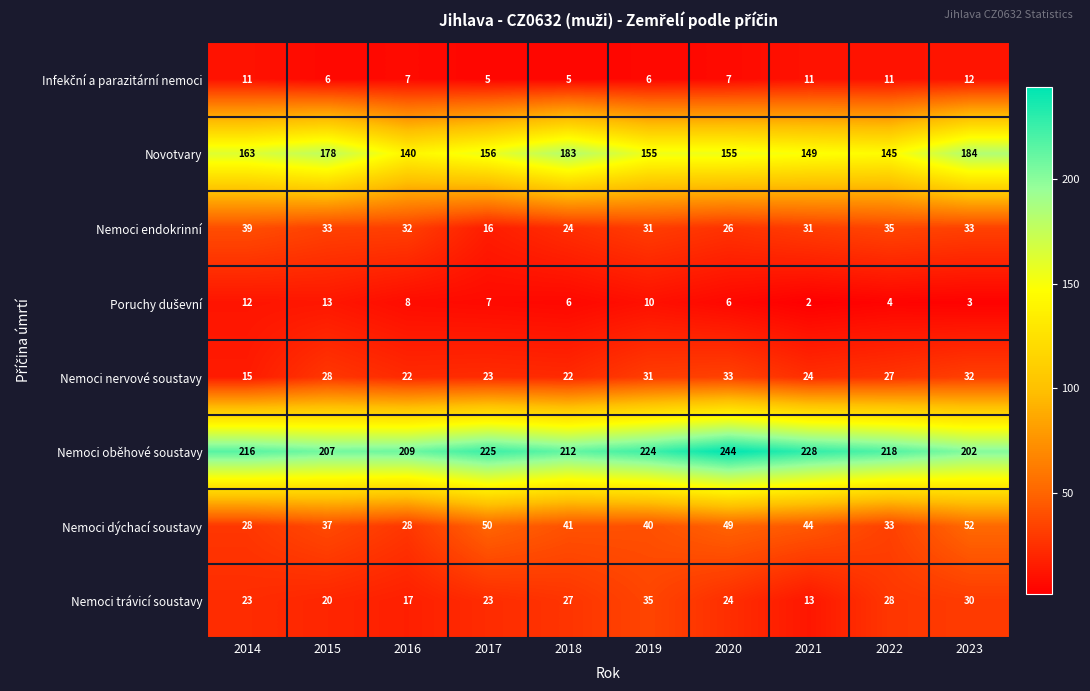

The value of Nemoci trávicí soustavy at 2019 is 49. True or false?

False